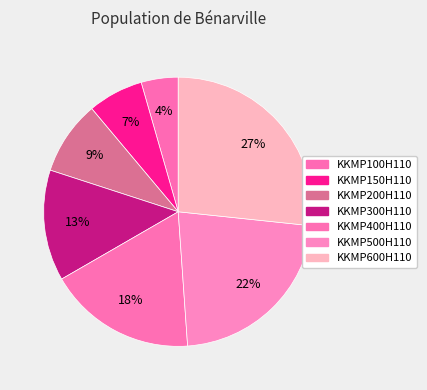

How many segments does this pie chart have?

7